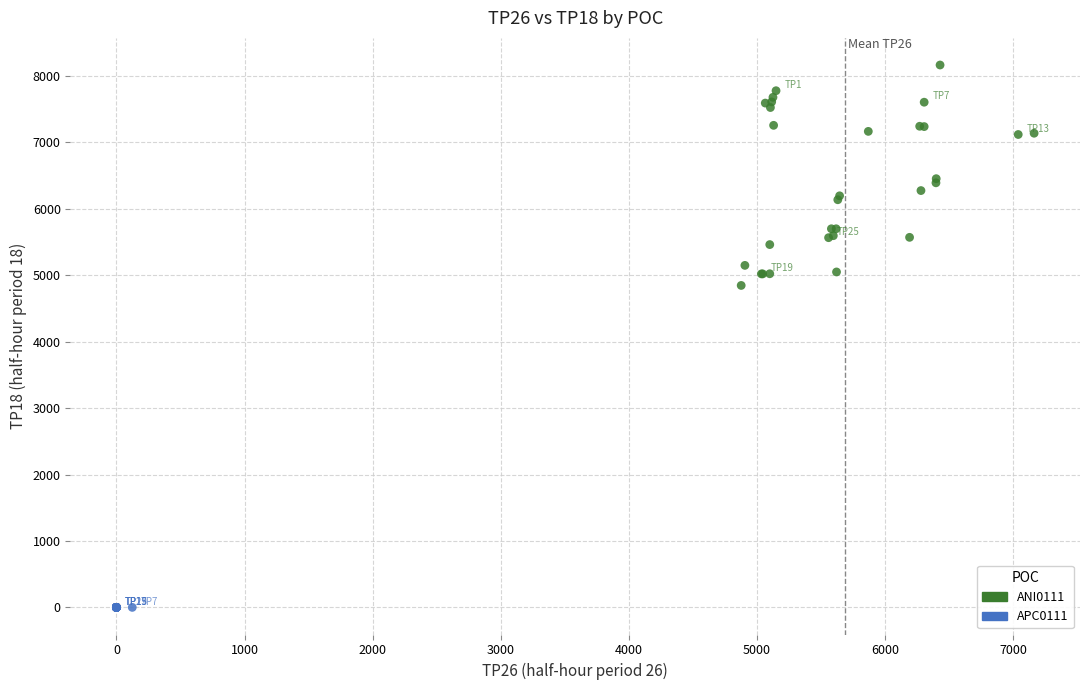

Which series contains the lowest Y value?

APC0111